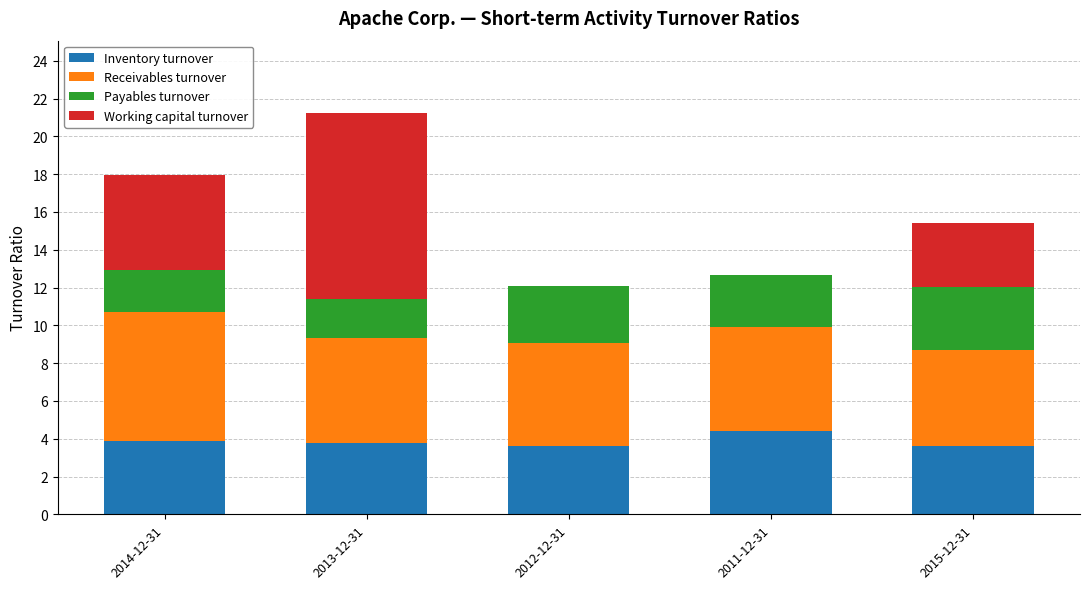

What is the sum of the Inventory turnover values at 2011-12-31 and 2015-12-31?

8.1